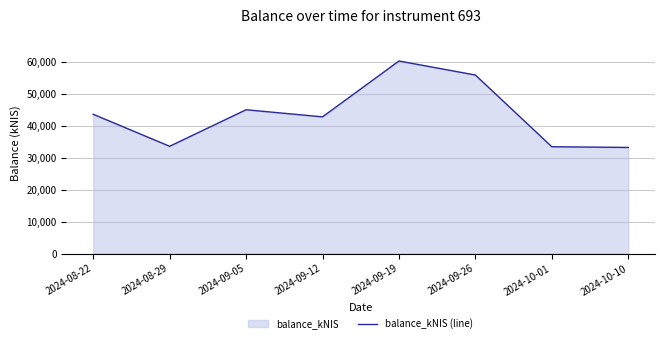

At which category does the data reach its first local valley?

2024-08-29